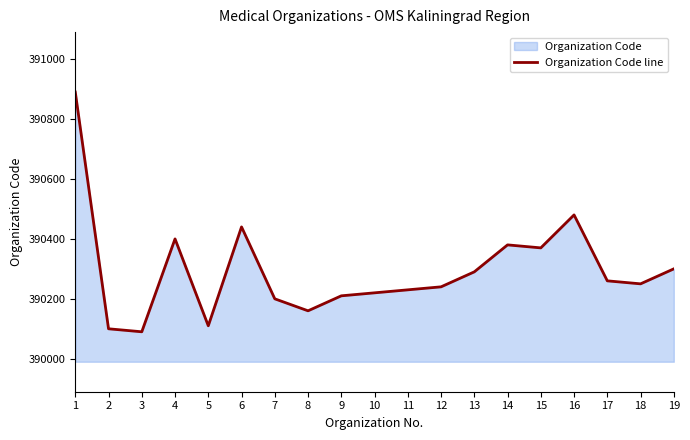

At which category does the chart reach its peak across all series?

1